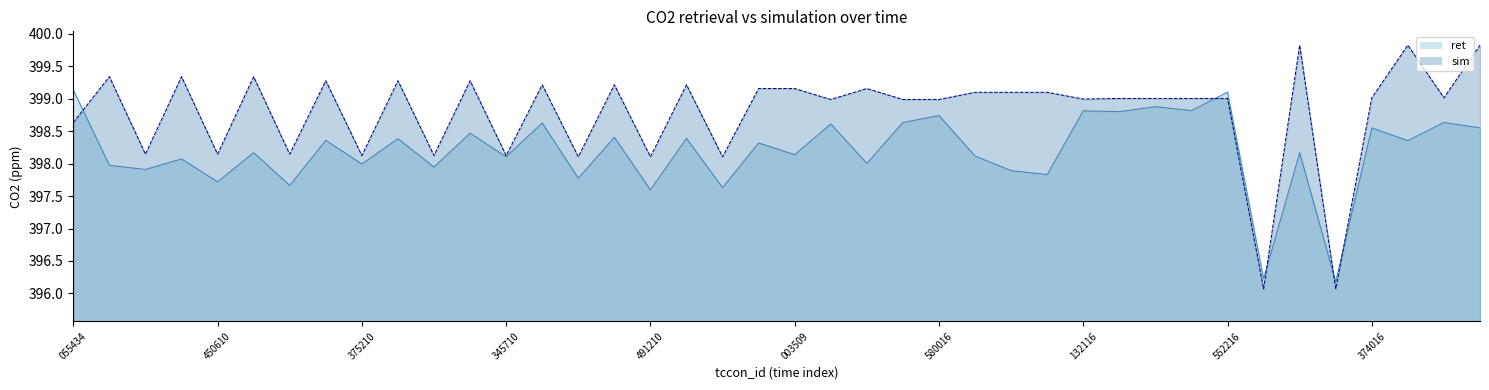

Between 2015081404304509 and 2015081400324609, which is larger?

2015081404304509